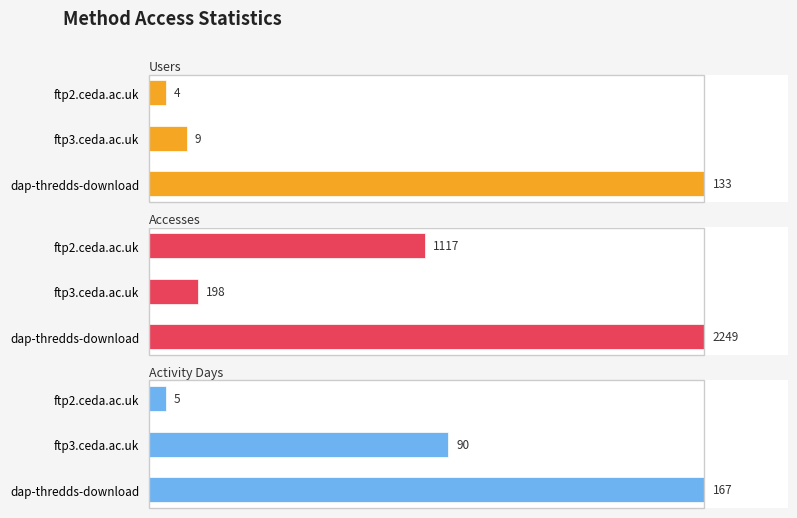

How many bars are there in total?

9